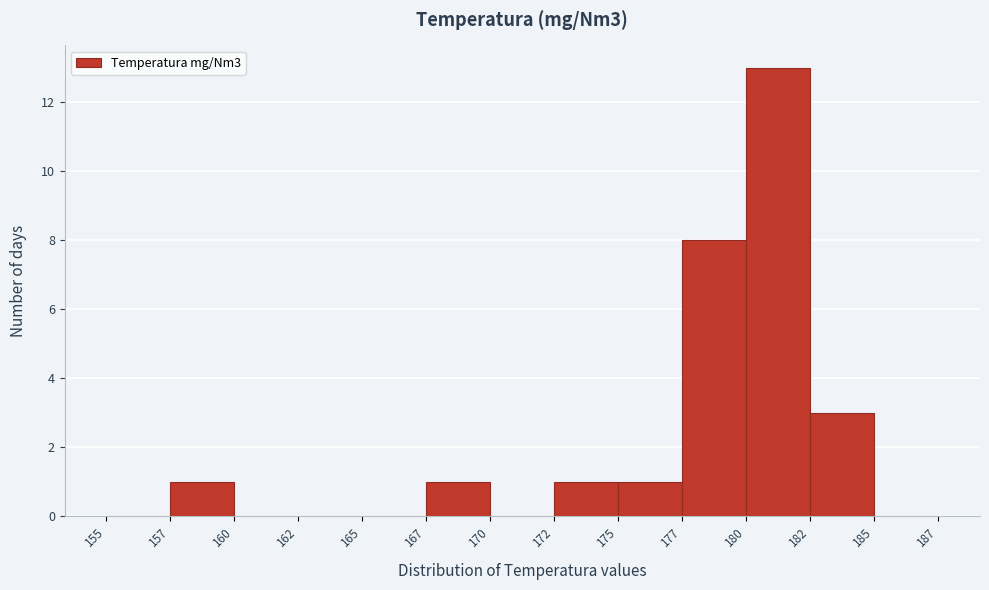

Reading left to right, extract all data points from this chart.

155=0	157=1	160=0	162=0	165=0	167=1	170=0	172=1	175=1	177=8	180=13	182=3	185=0